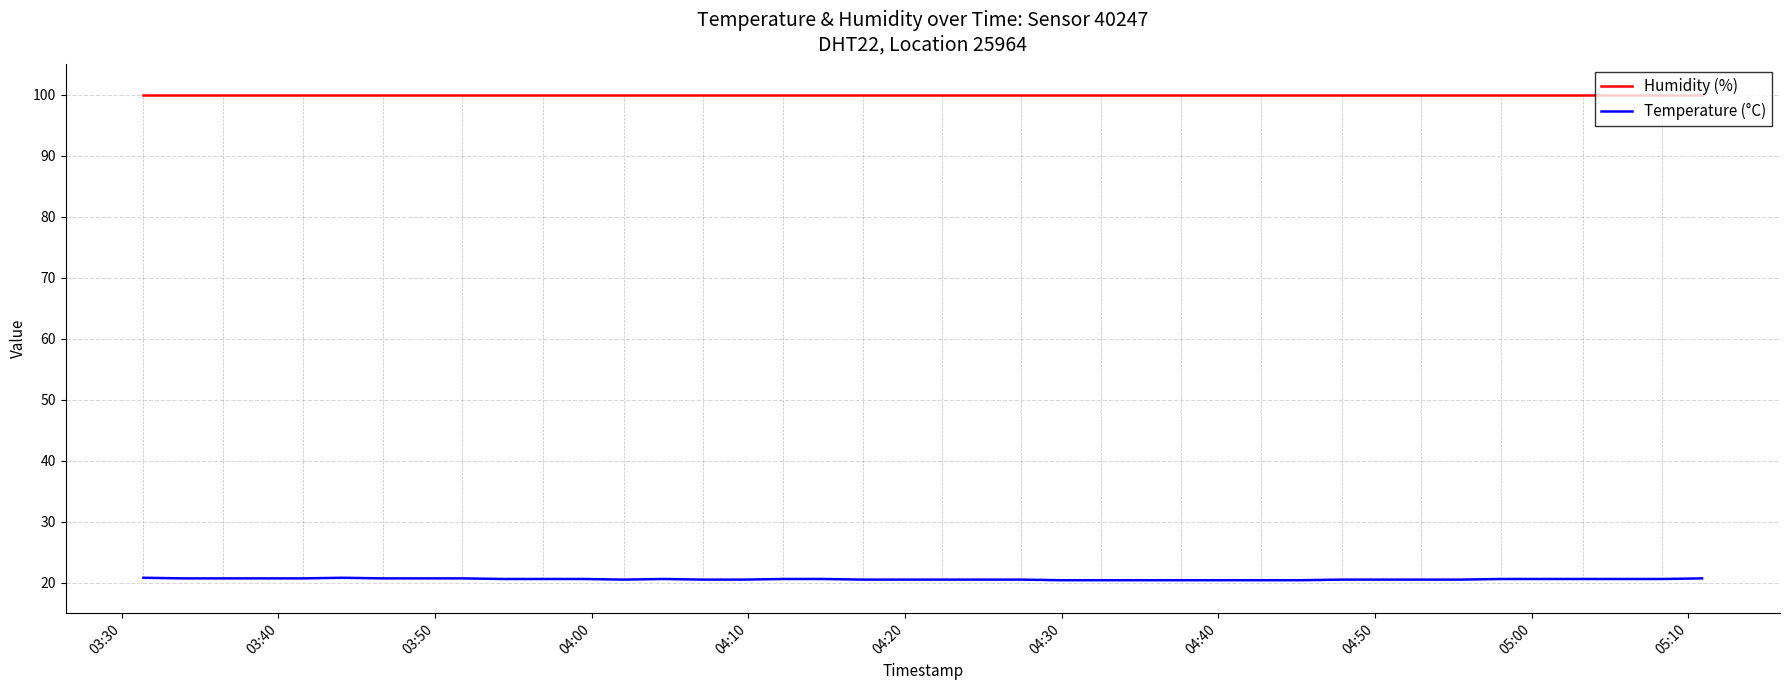

What is the maximum value for Humidity (%)?

99.9